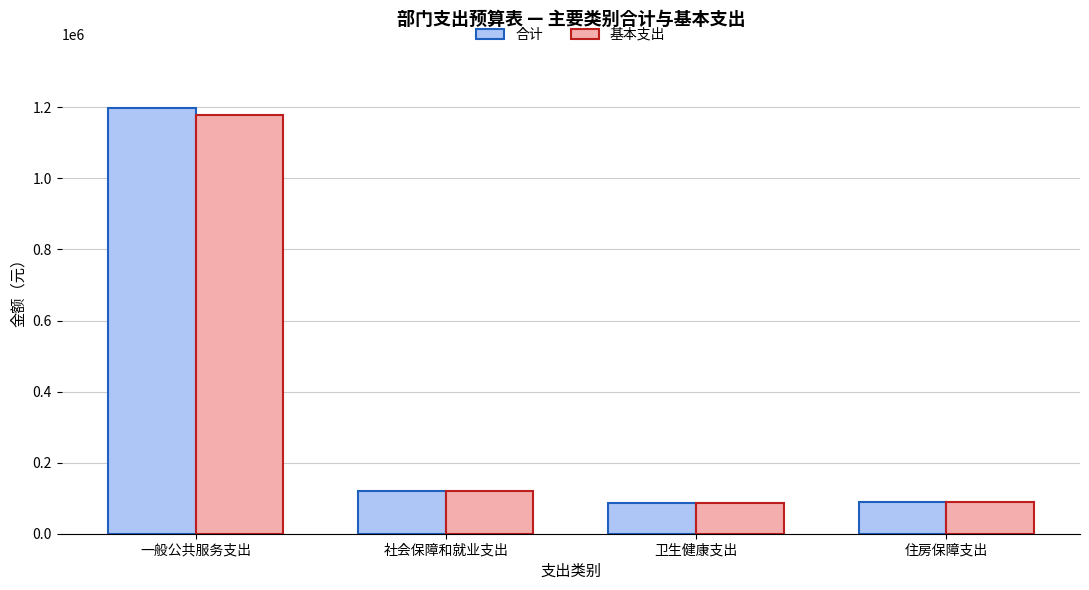

What position from the right is 卫生健康支出?

2